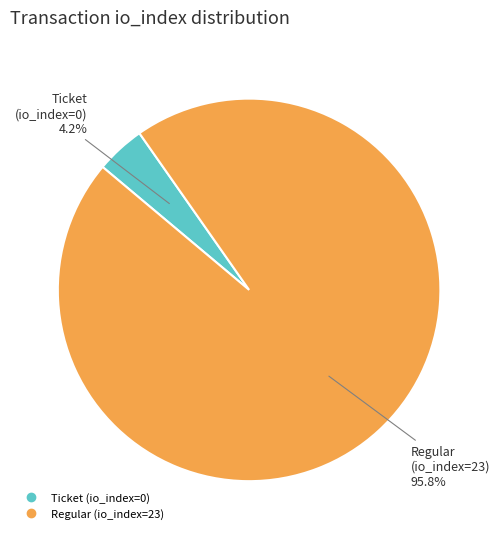

To the nearest percent, what is the combined percentage of Ticket (io_index=0) and Regular (io_index=23)?

100%